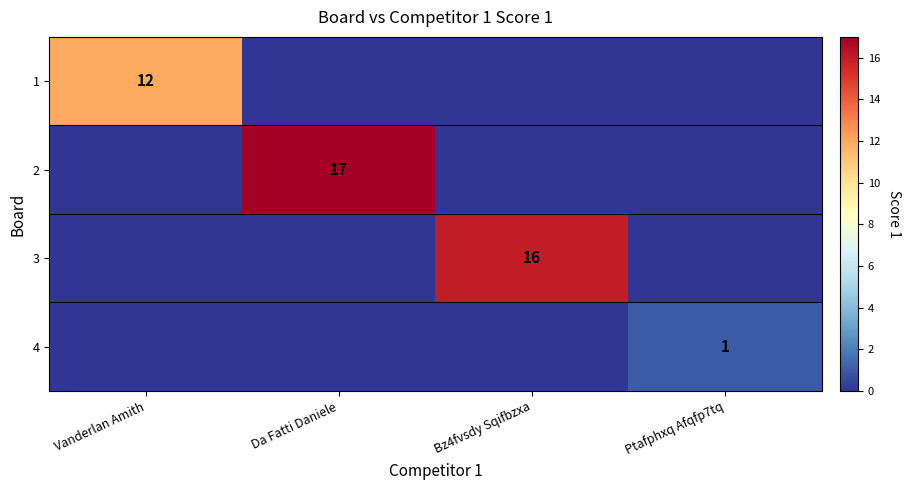

The value of 4 at Ptafphxq Afqfp7tq is 1. True or false?

True